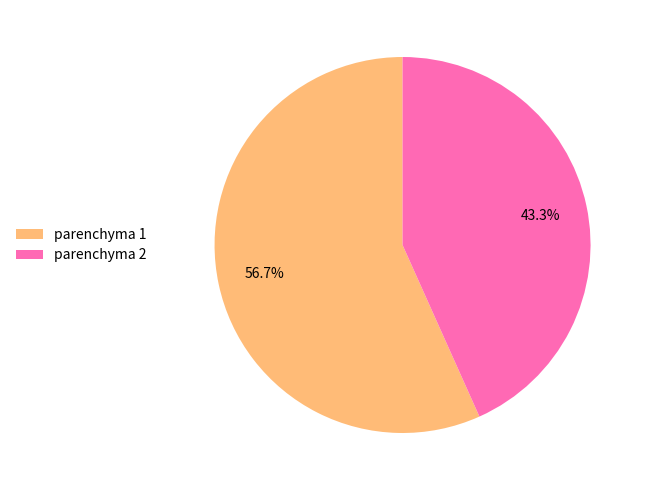

Which has a higher value, parenchyma 1 or parenchyma 2?

parenchyma 1